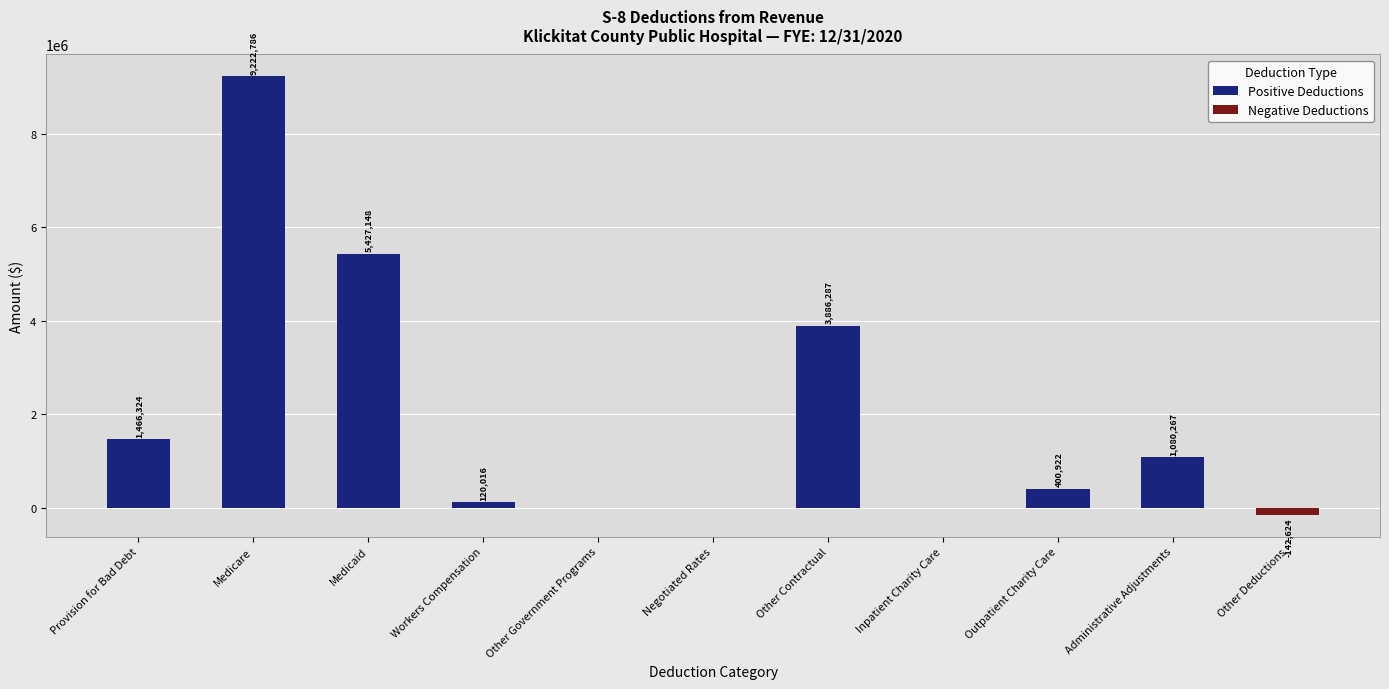

At which category is the sum across all series the highest?

Medicare